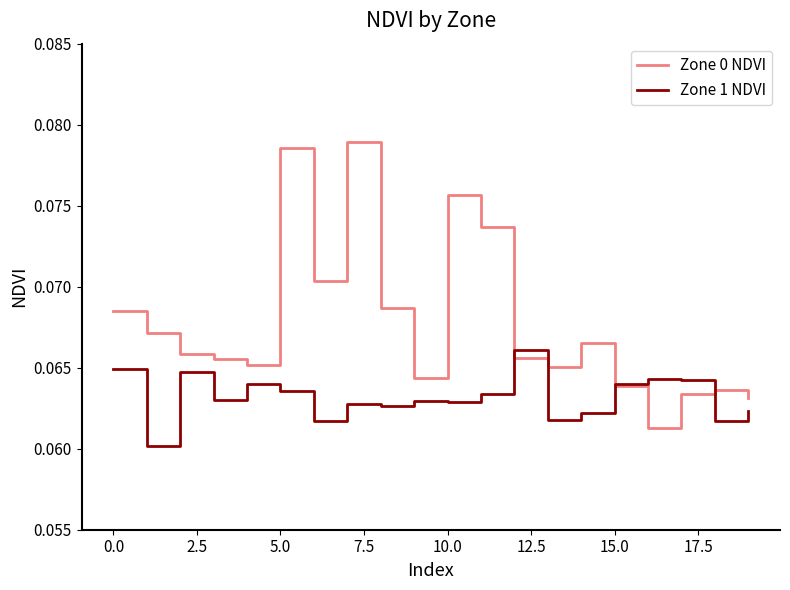

Which series has the largest total across all categories?

Zone 0 NDVI